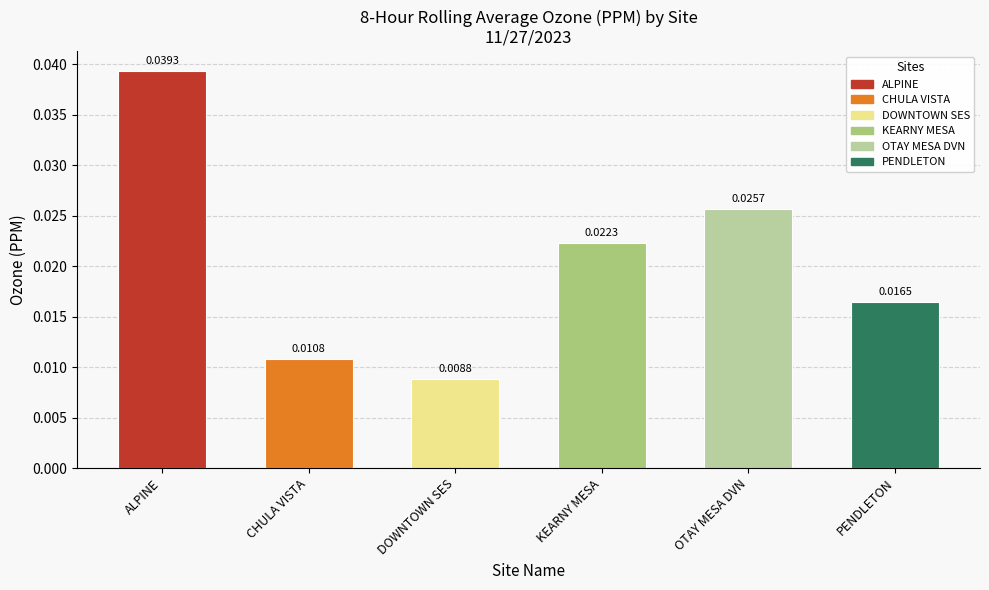

Where is the data nearest to the value 0?

DOWNTOWN SES